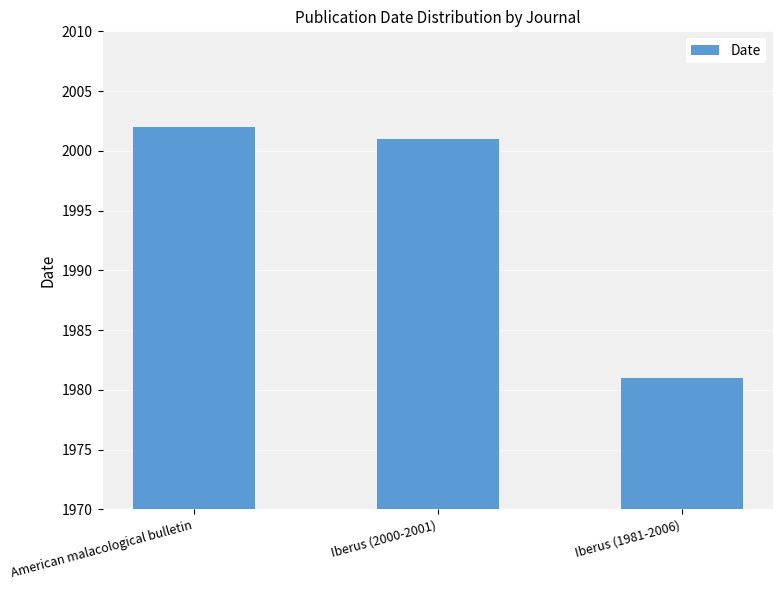

The chart shows a value of 1981 at Iberus (1981-2006). True or false?

True